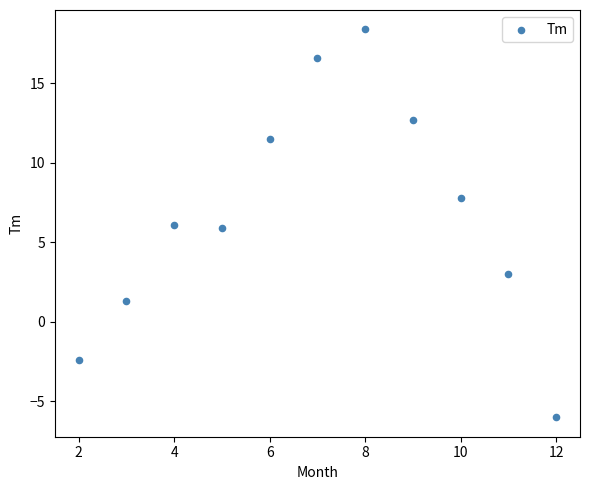

What is the range of Y values (max minus min)?

24.4